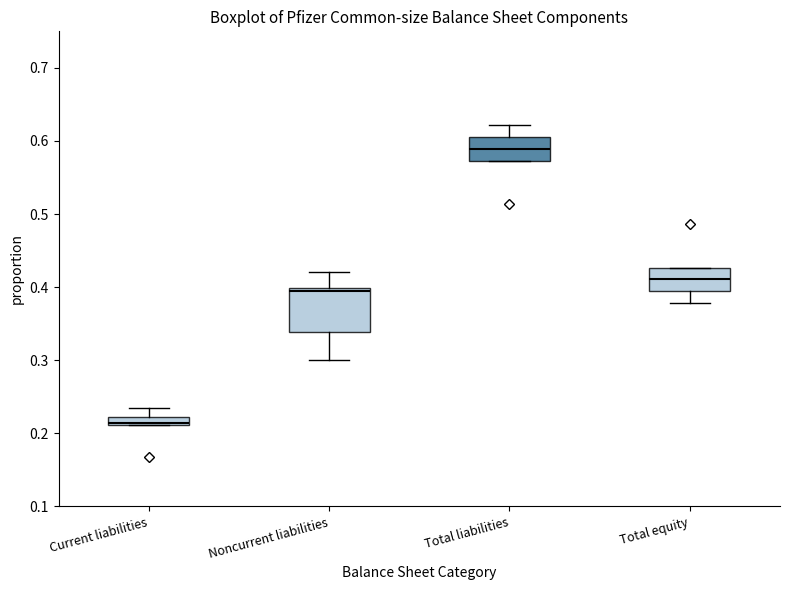

Comparing the boxes themselves (not the whiskers), which one is the tallest?

Noncurrent liabilities